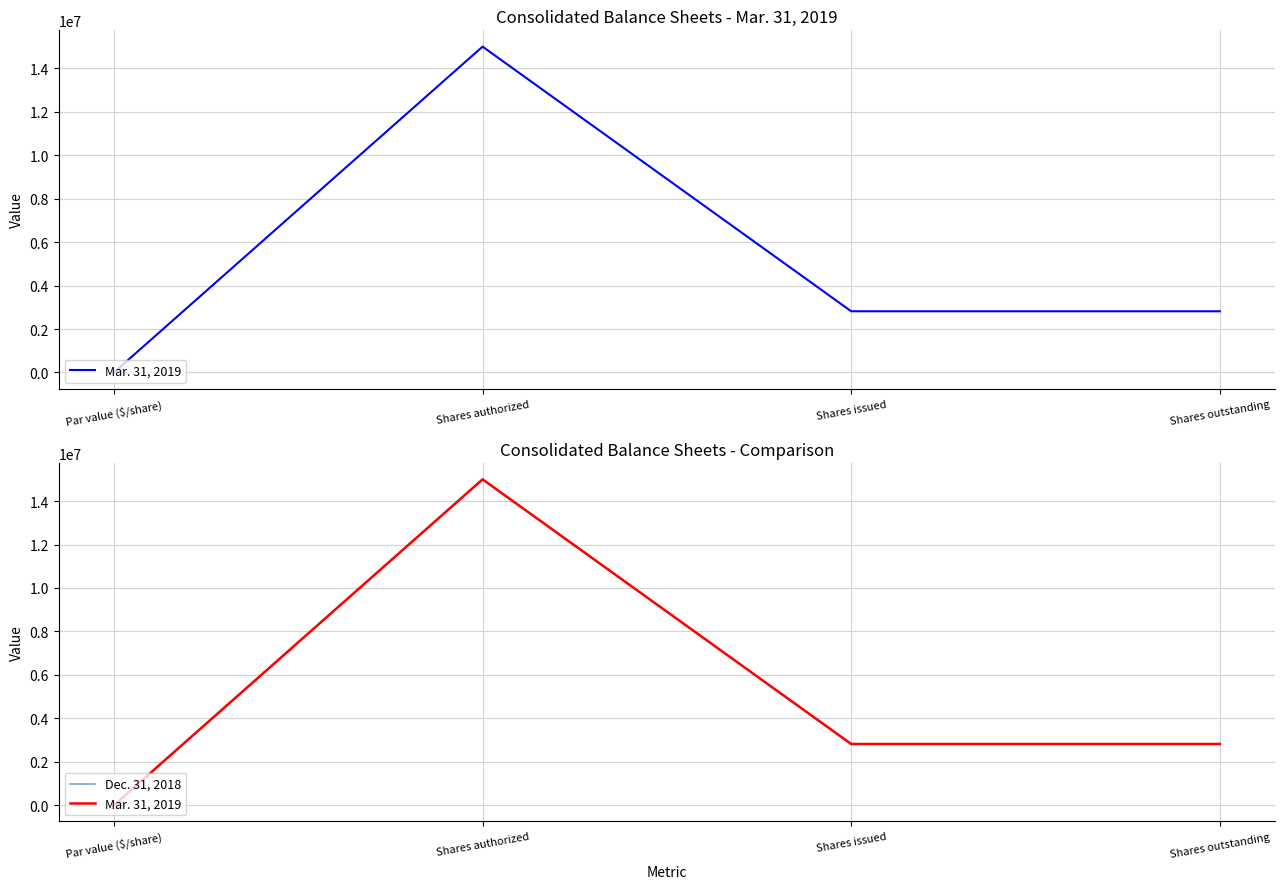

True or false: Dec. 31, 2018 and Mar. 31, 2019 cross at least once.

False